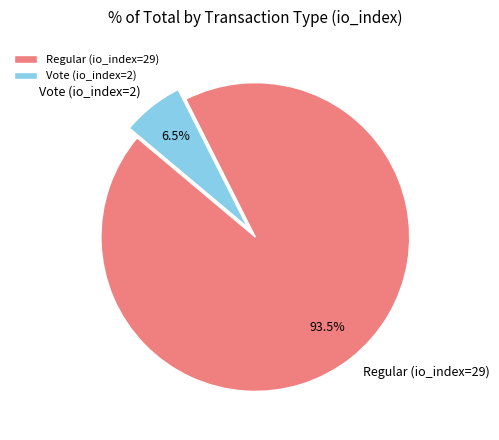

Does any single category account for the majority?

Yes